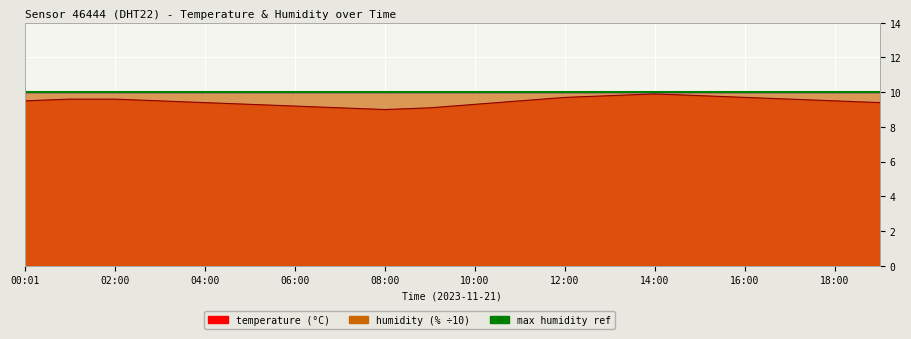

What is the sum of the values at 11:00 and 10:00?

18.8